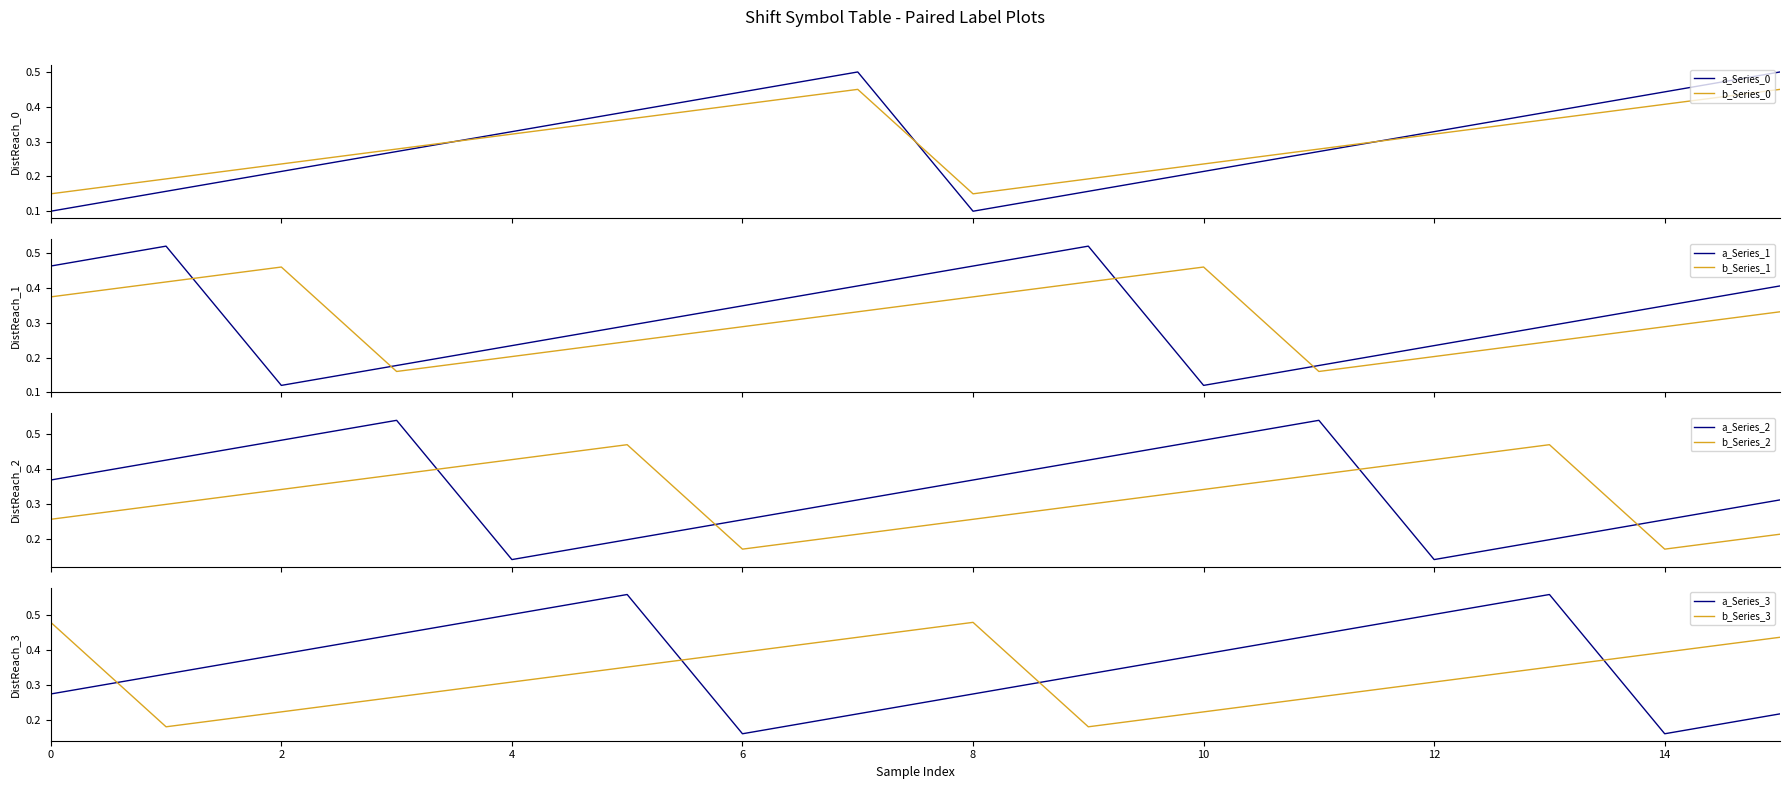

How many intersections are there between a_Series_0 and b_Series_0?

3